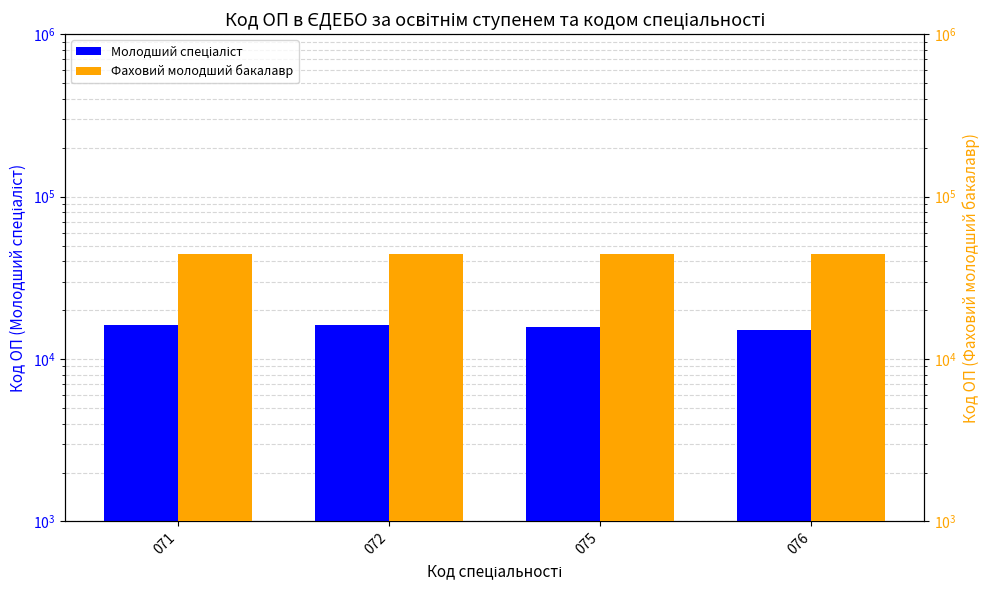

What are all the series names shown in the legend?

Молодший спеціаліст, Фаховий молодший бакалавр